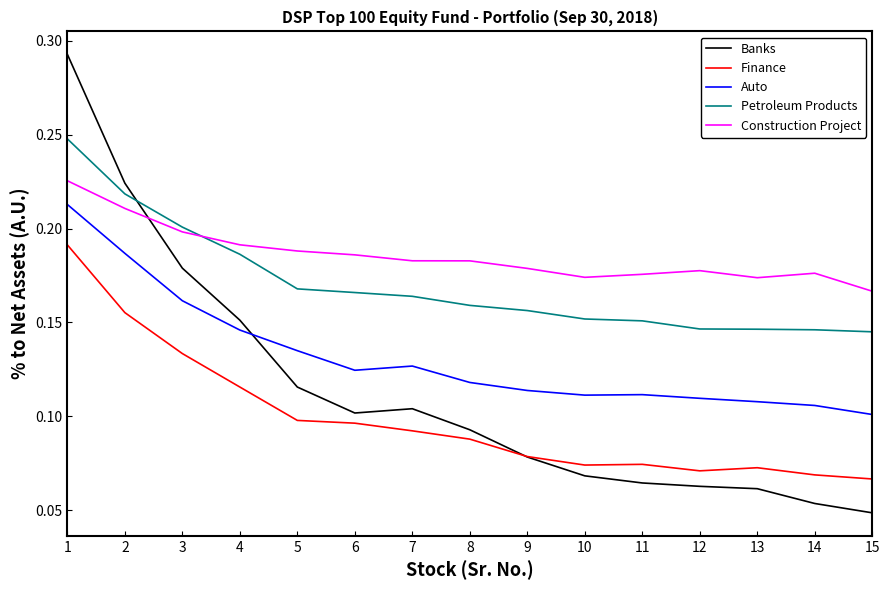

True or false: Construction Project and Auto cross at least once.

False